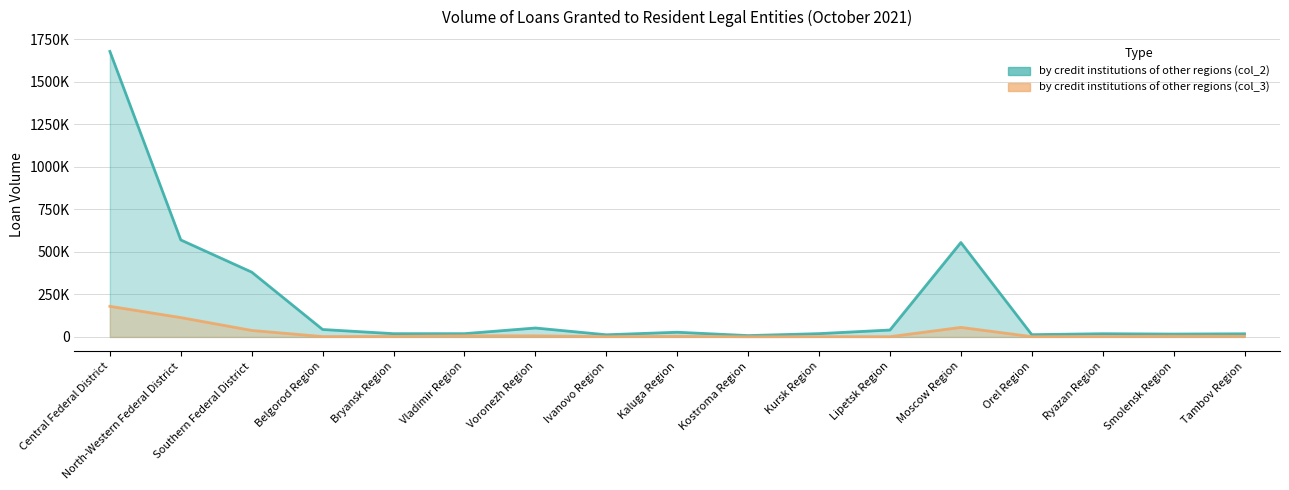

Reading left to right, what are all the values shown in this chart?

by credit institutions of other regions (col_2): 1677516	569845	380797	43788	19249	19320	52602	12766	27716	7974	19496	40731	554725	13440	18972	16932	18538
by credit institutions of other regions (col_3): 179892	113786	38199	2093	3182	7059	6309	1781	3784	1280	1897	1534	56105	1819	2345	4629	4191